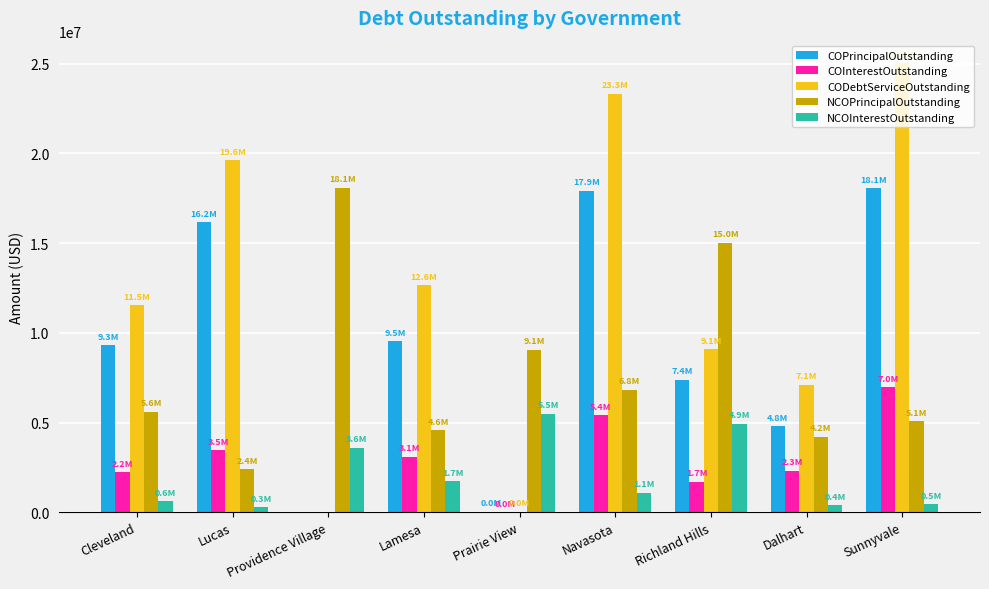

Which series has the widest spread of values?

CODebtServiceOutstanding